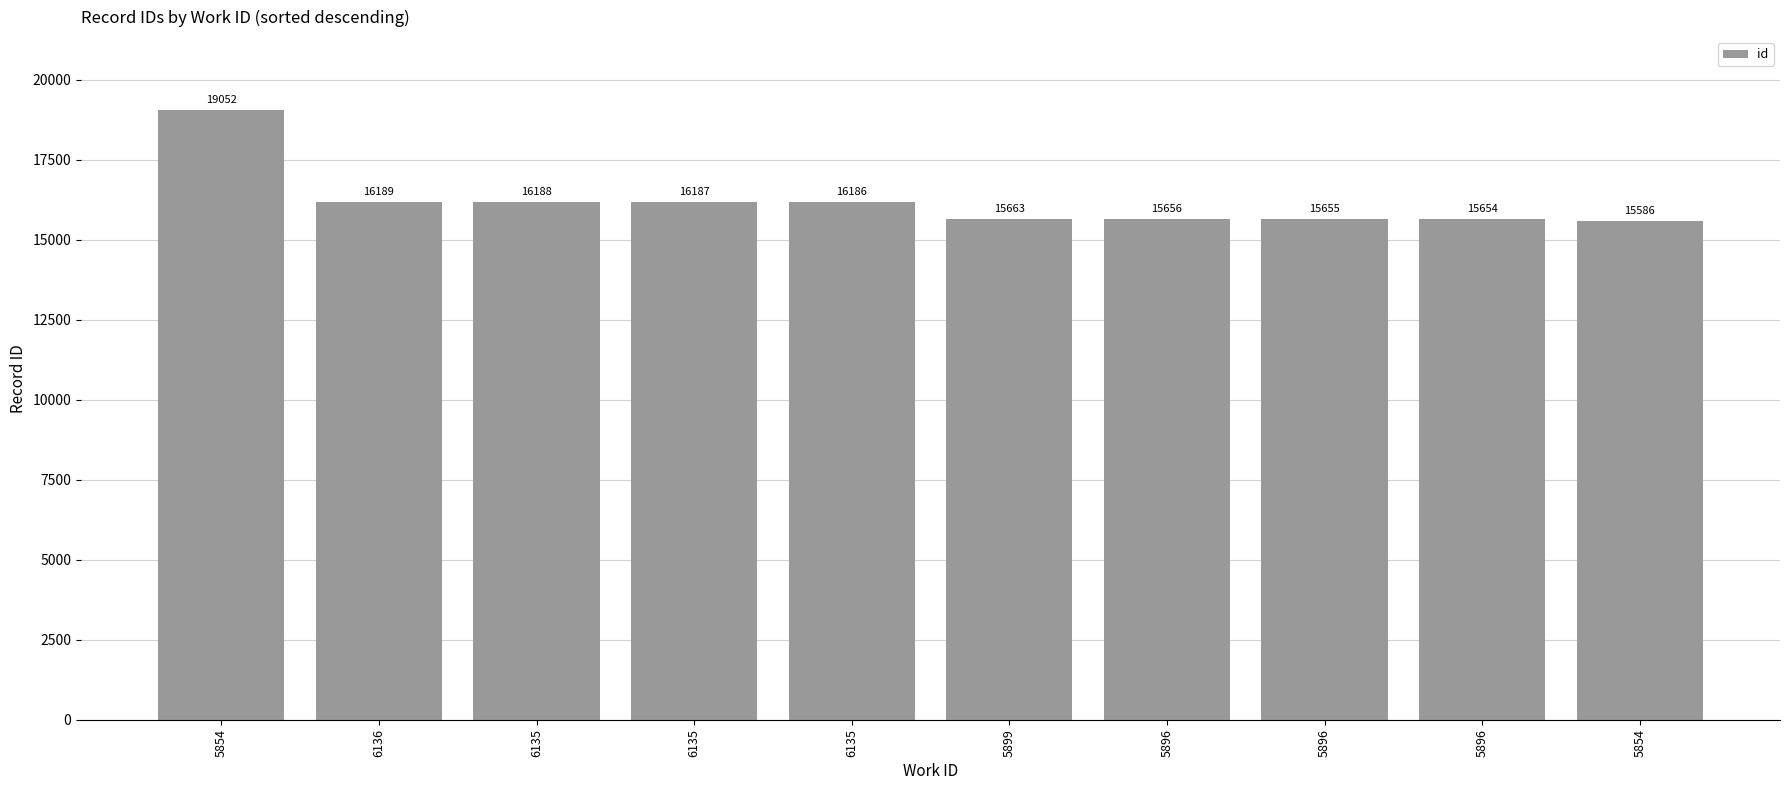

What is the sum of all values?

162016